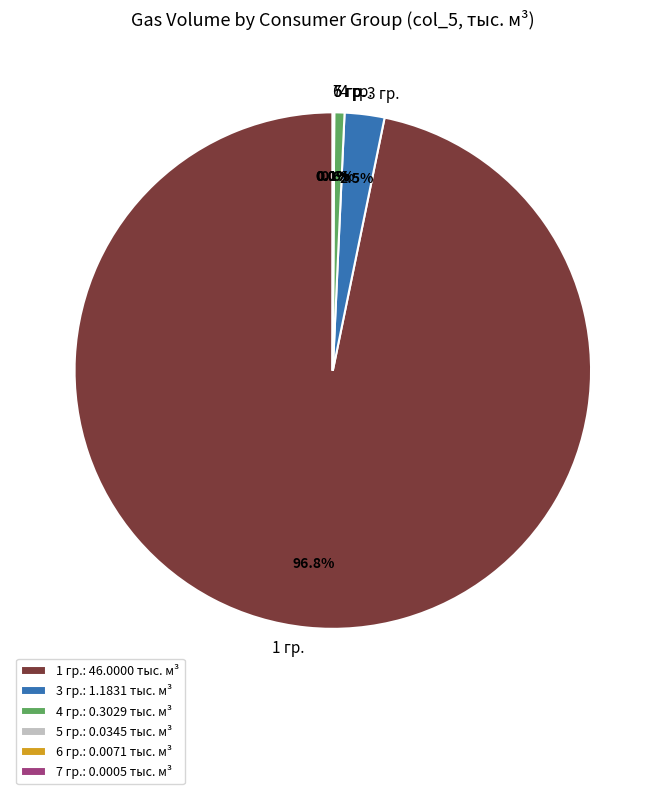

Is there a majority slice in this chart?

Yes